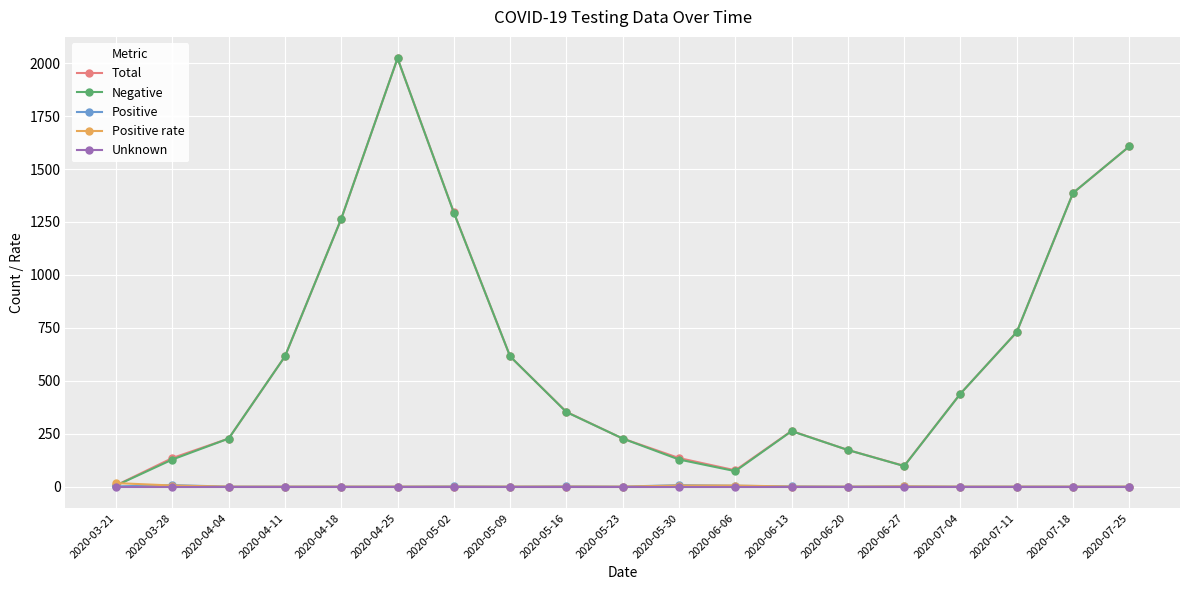

True or false: Positive rate has a value of 0.0 at 2020-07-25.

True